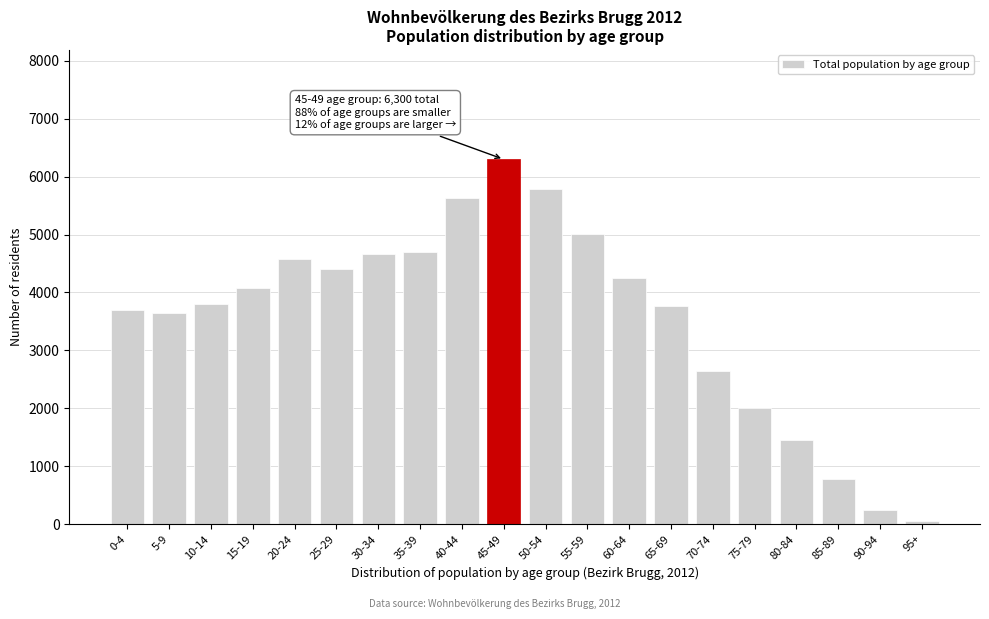

Reading left to right, list all the values displayed in this chart.

3690	3648	3806	4075	4576	4403	4664	4699	5633	6300	5783	5002	4245	3765	2645	2012	1453	774	240	60